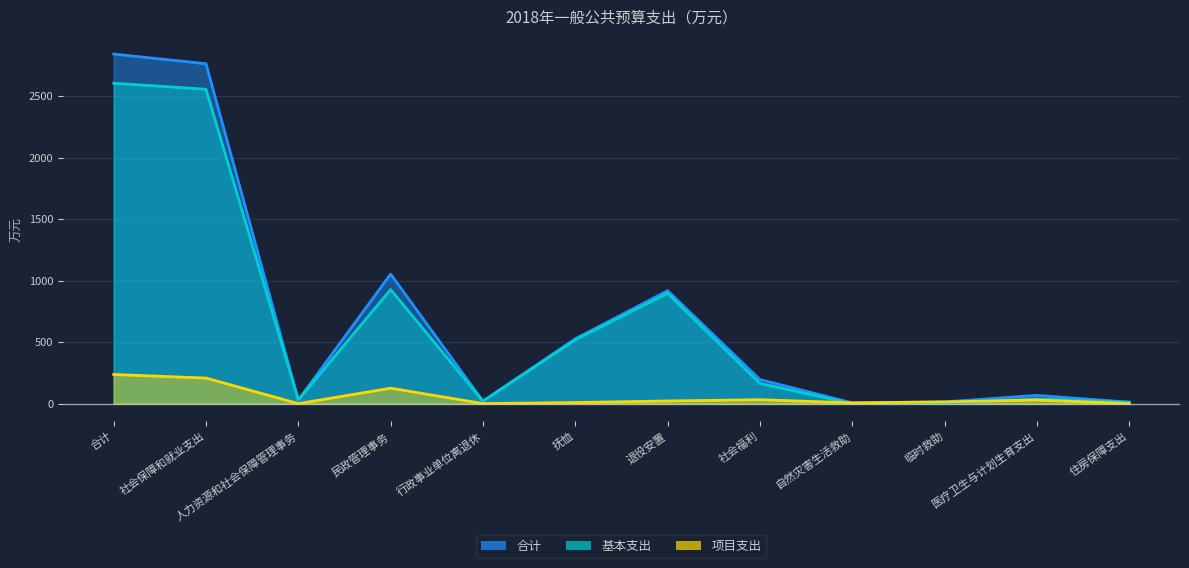

True or false: 合计 and 项目支出 intersect in this chart.

False